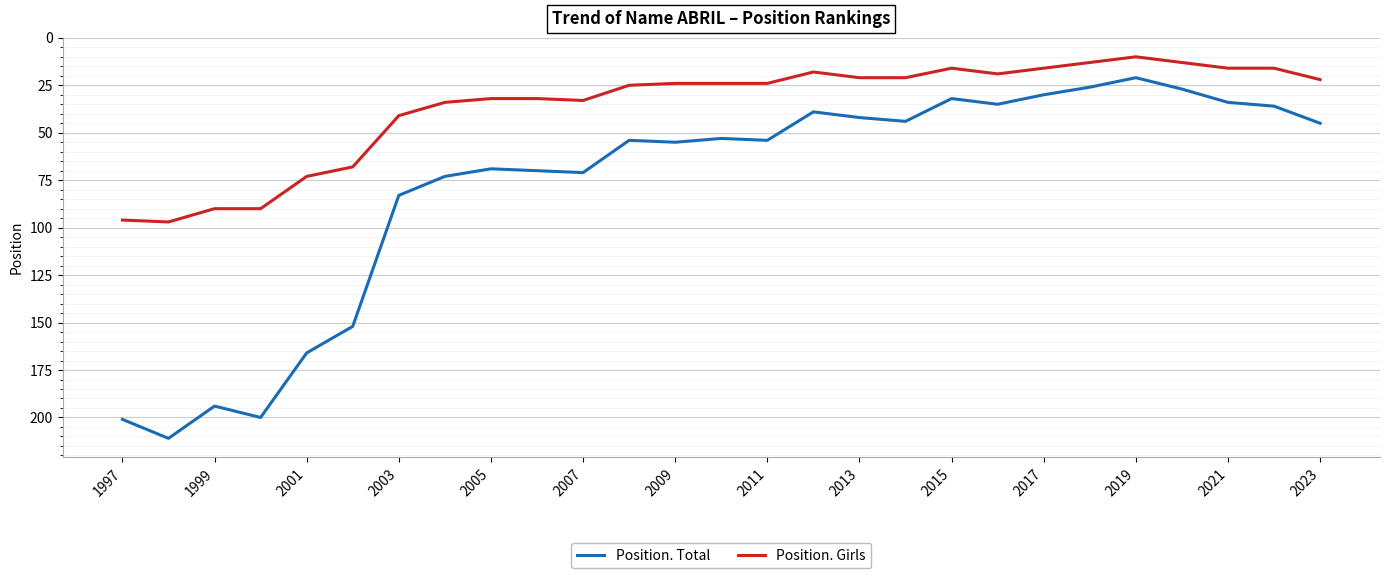

Rank the series by their maximum value, from highest to lowest.

Position. Total, Position. Girls